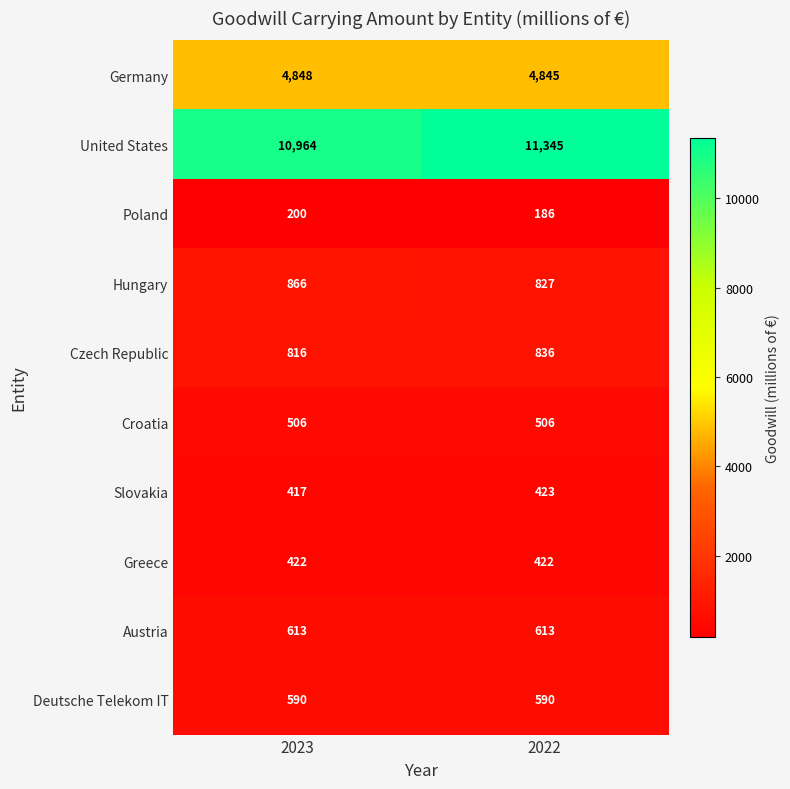

Which series has the largest total across all categories?

United States